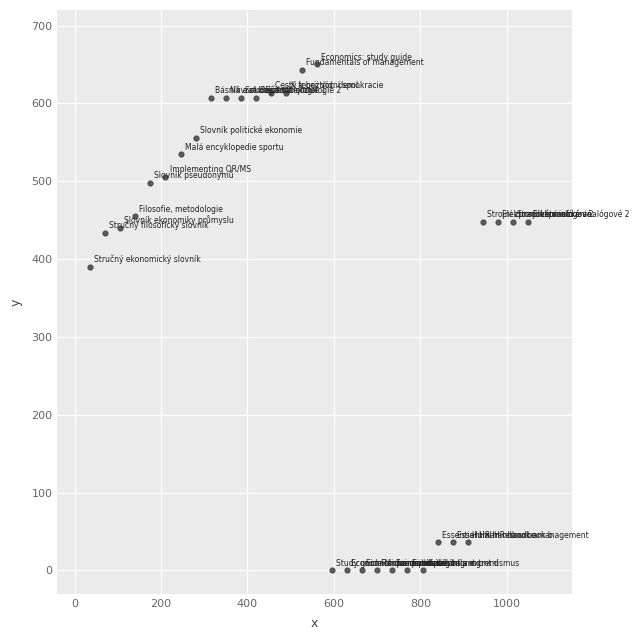

What Y value in the scatter plot is closest to 325?

390.0